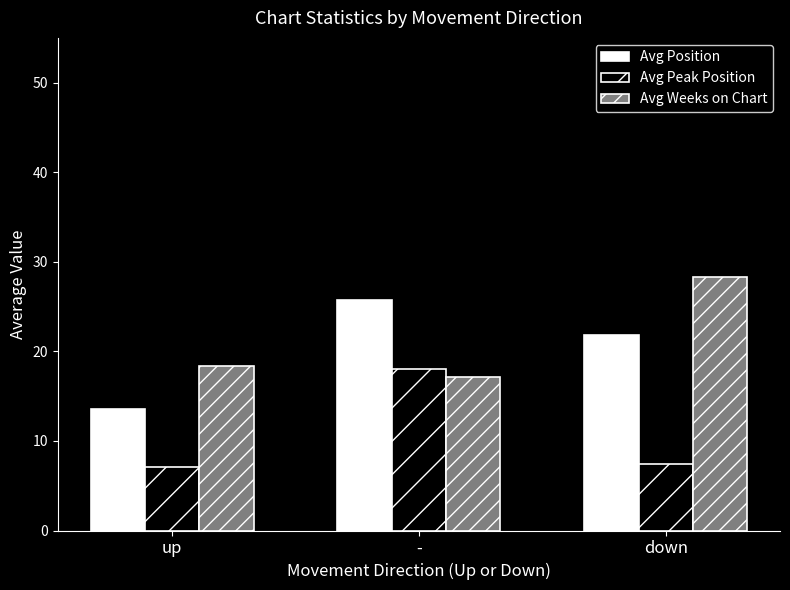

The Avg Peak Position series shows 7.1 at up. True or false?

True